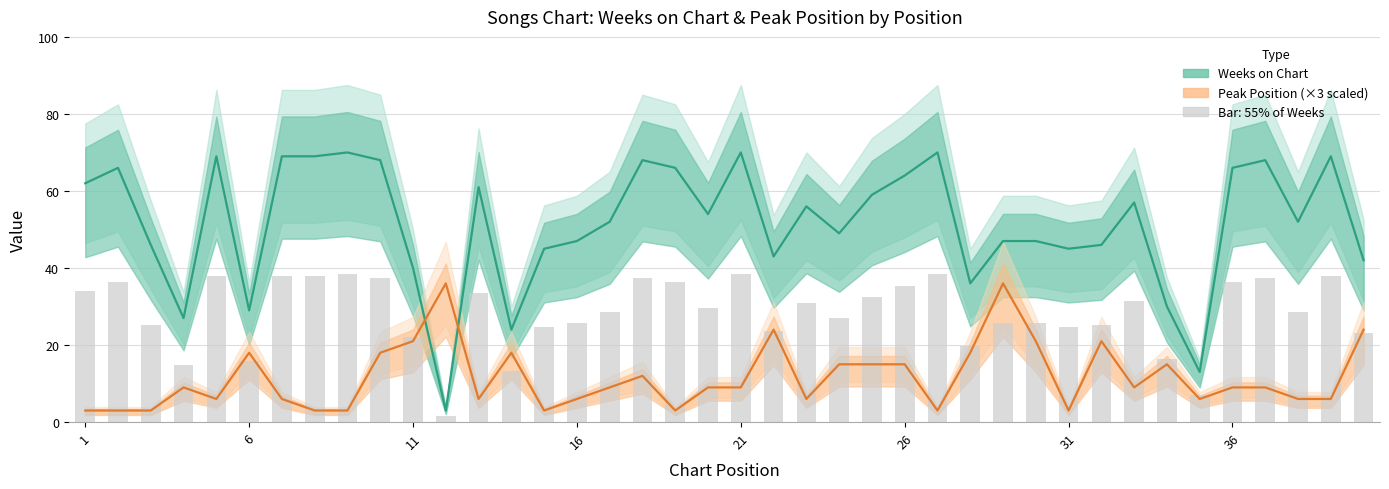

What is the value of the Weeks on Chart bar at the 26th from the left?

35.2